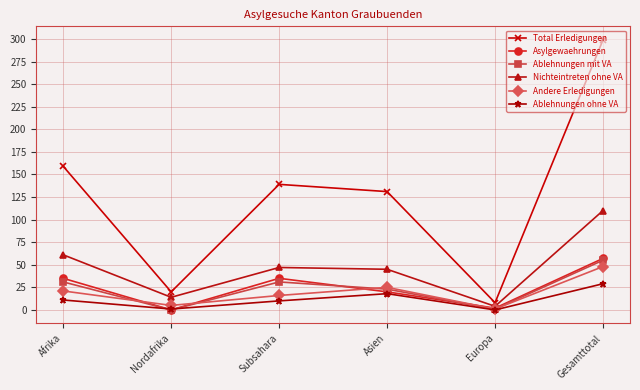

True or false: Andere Erledigungen has more than 1 interior local peaks.

False